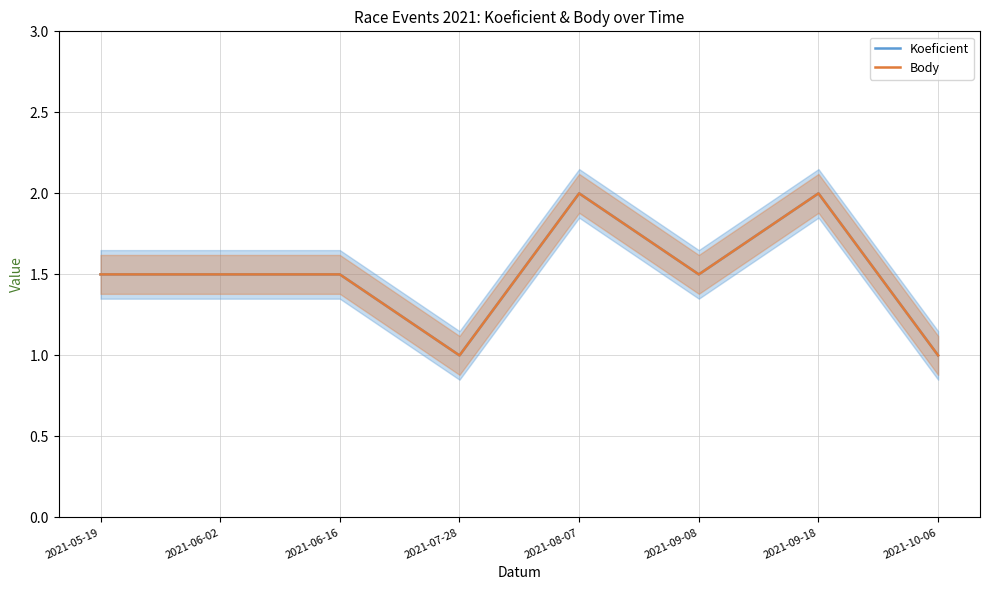

How many Body values are between 1 and 2?

8